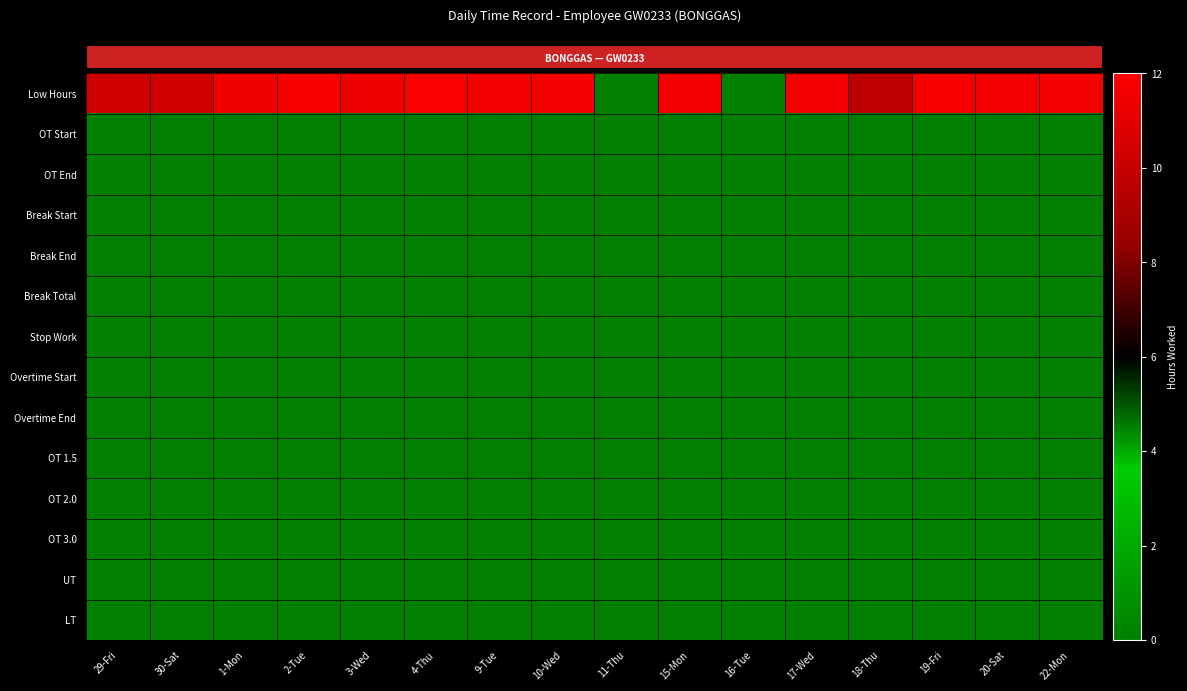

What is the difference between the highest and lowest values at 10-Wed?

11.7